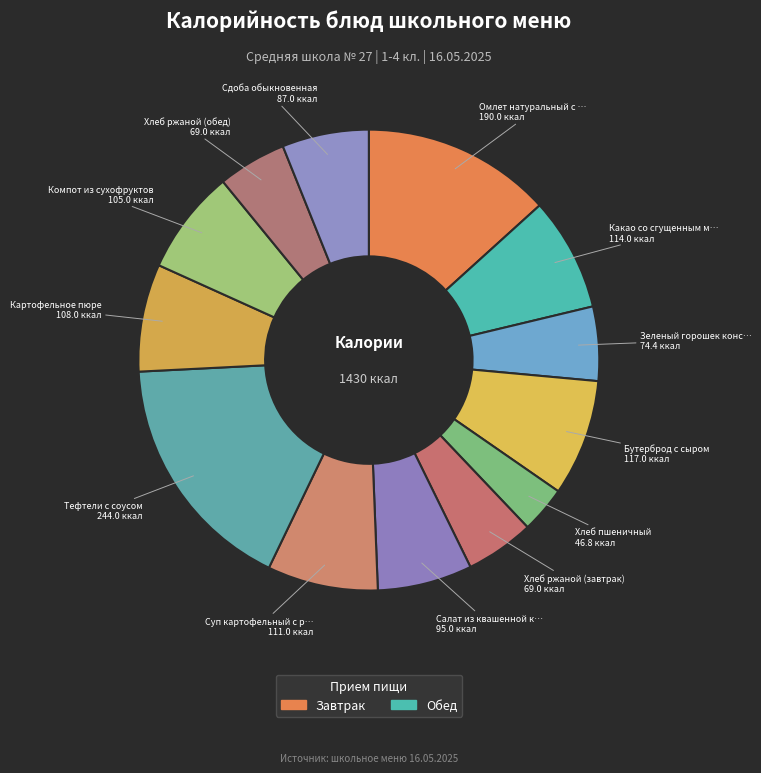

To the nearest percent, what is the difference between the largest and smallest slice percentages?

14%